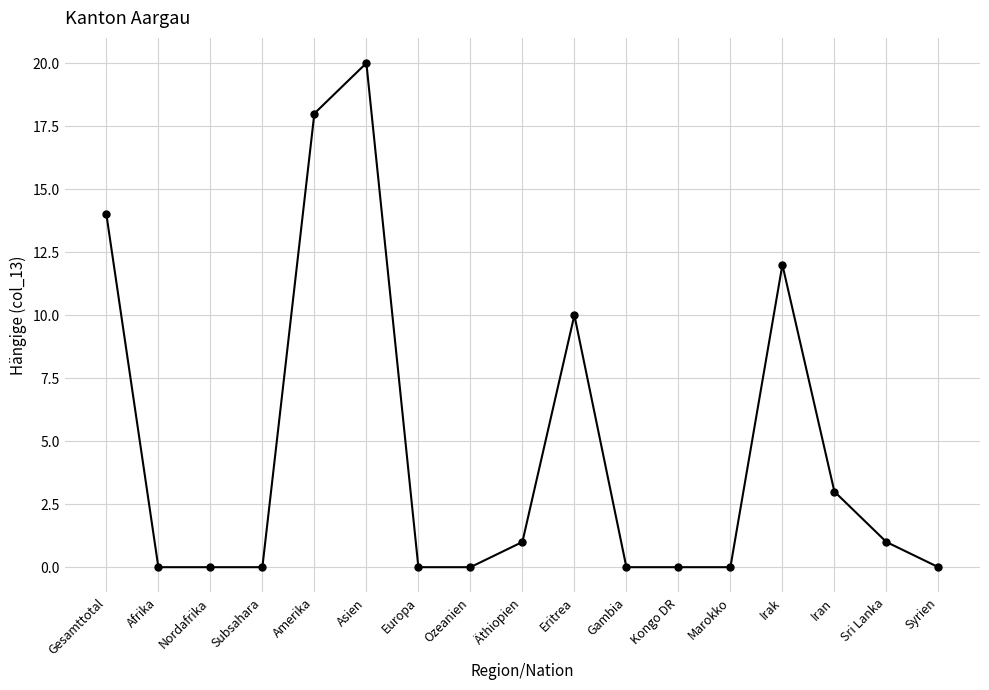

Between Amerika and Äthiopien, which is larger?

Amerika